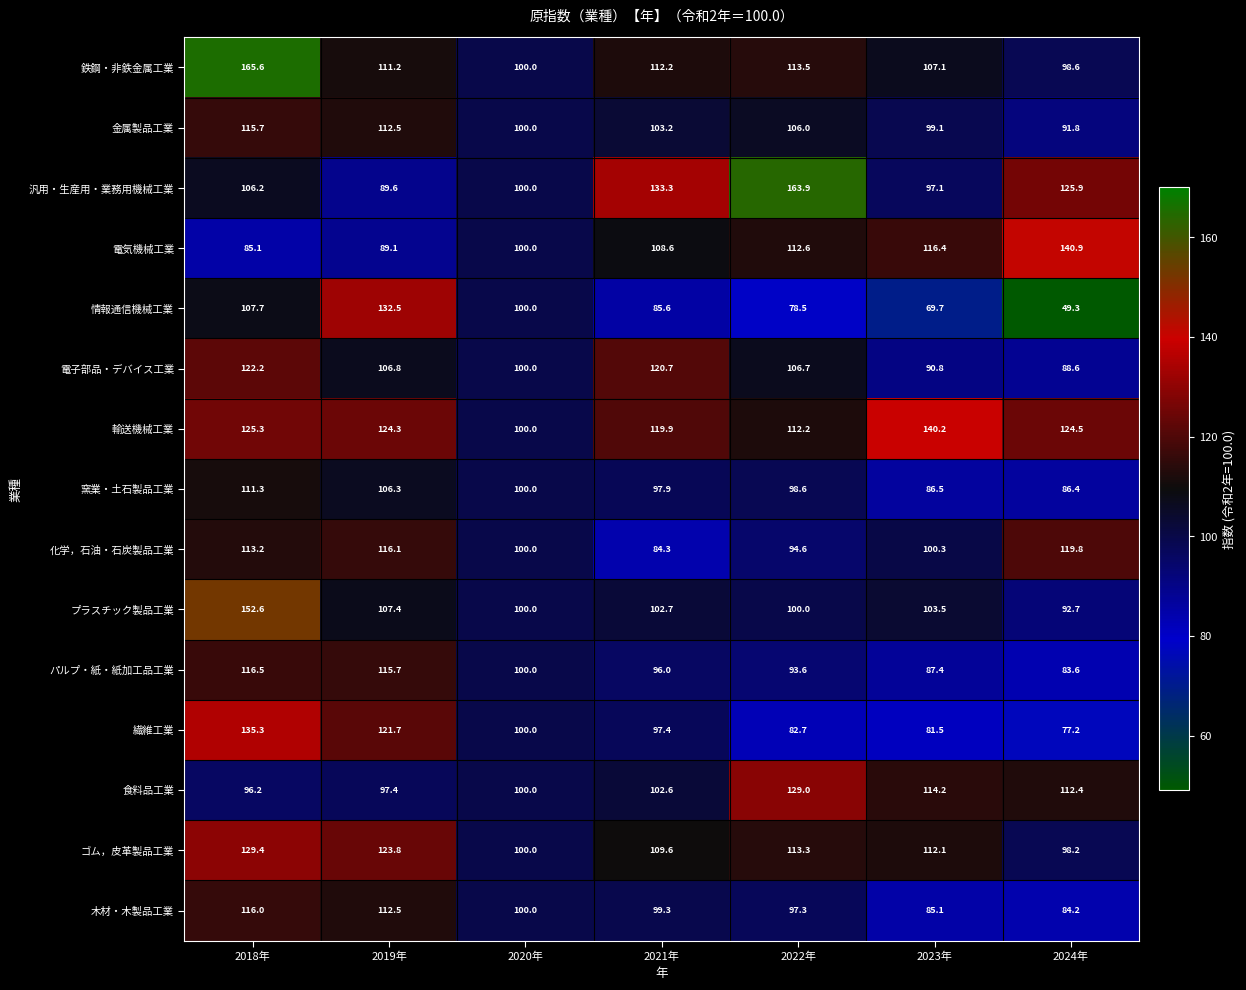

What is the approximate value of 電子部品・デバイス工業 at 2020年?

100.0